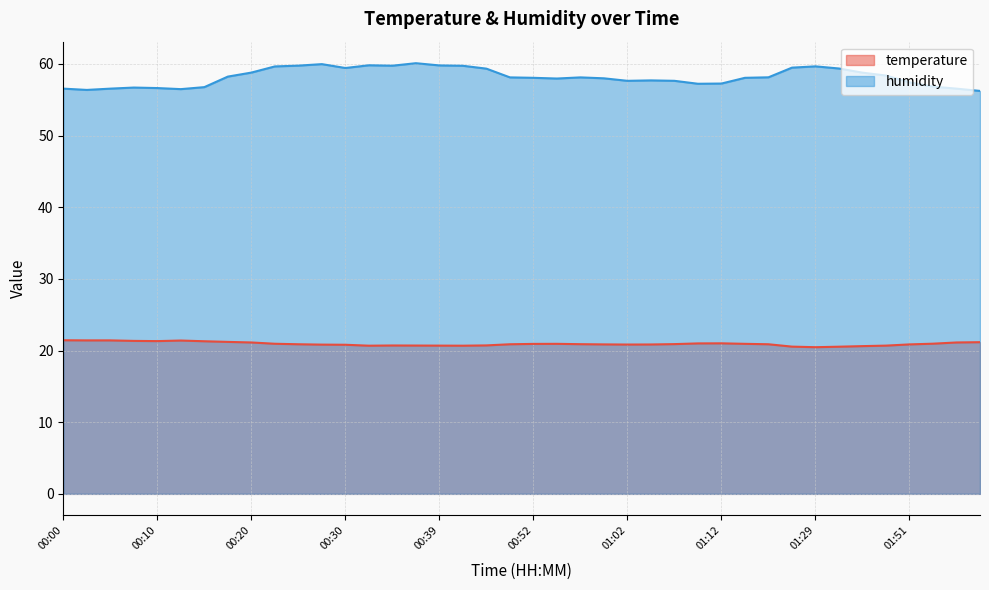

Rank the series by their average value, from highest to lowest.

humidity, temperature